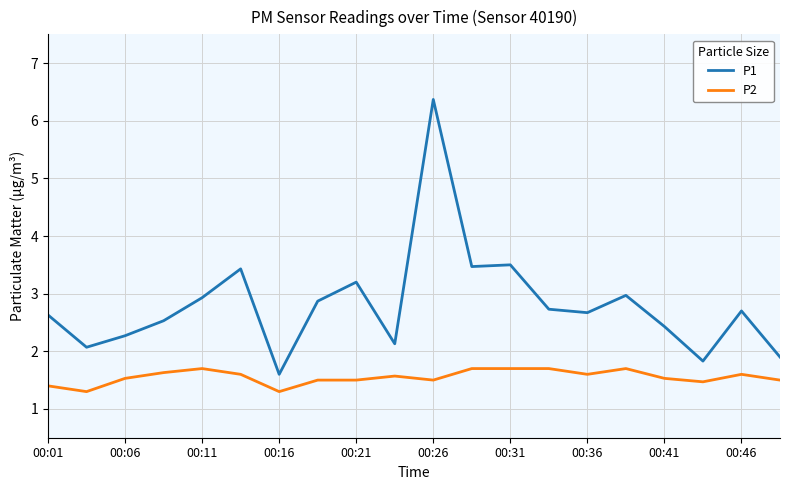

What is the minimum value shown in the chart?

1.3